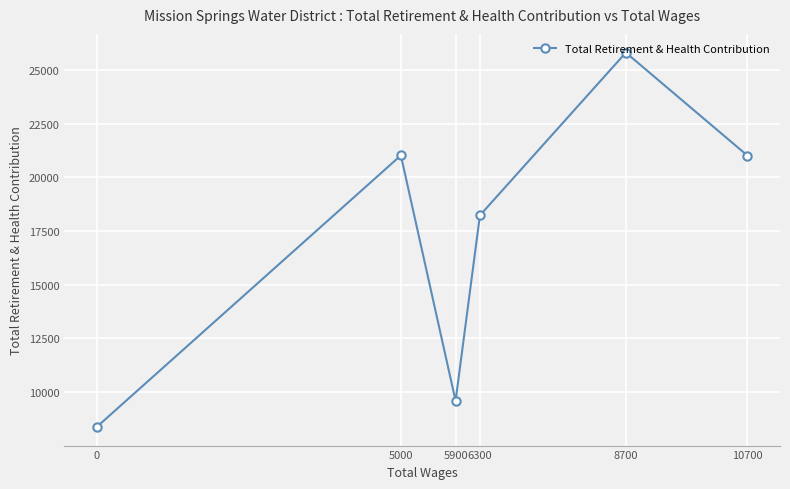

True or false: there are more than 1 points higher than both neighbors.

True